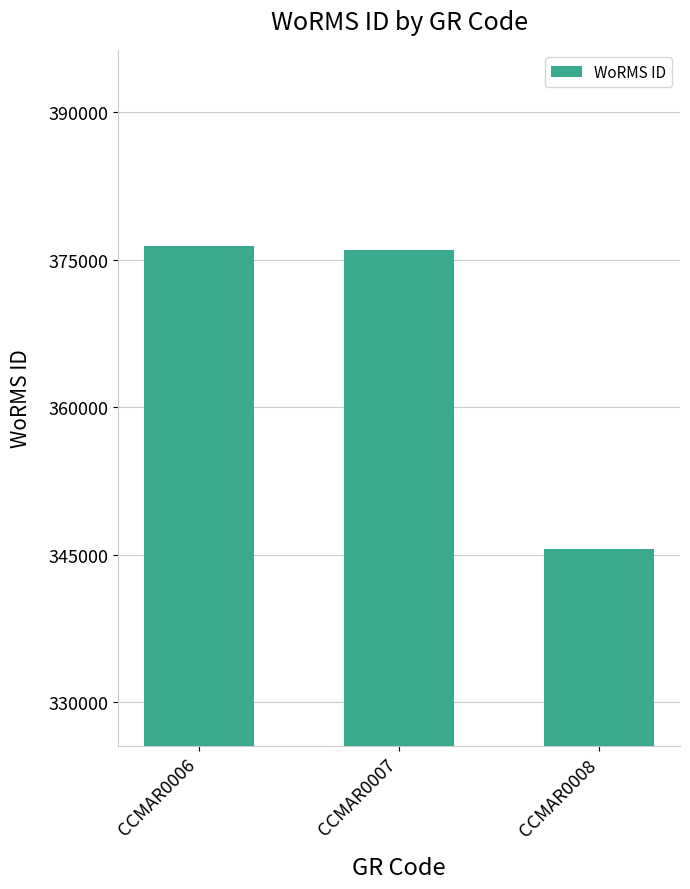

What is the change in value from CCMAR0007 to CCMAR0008?

-30423